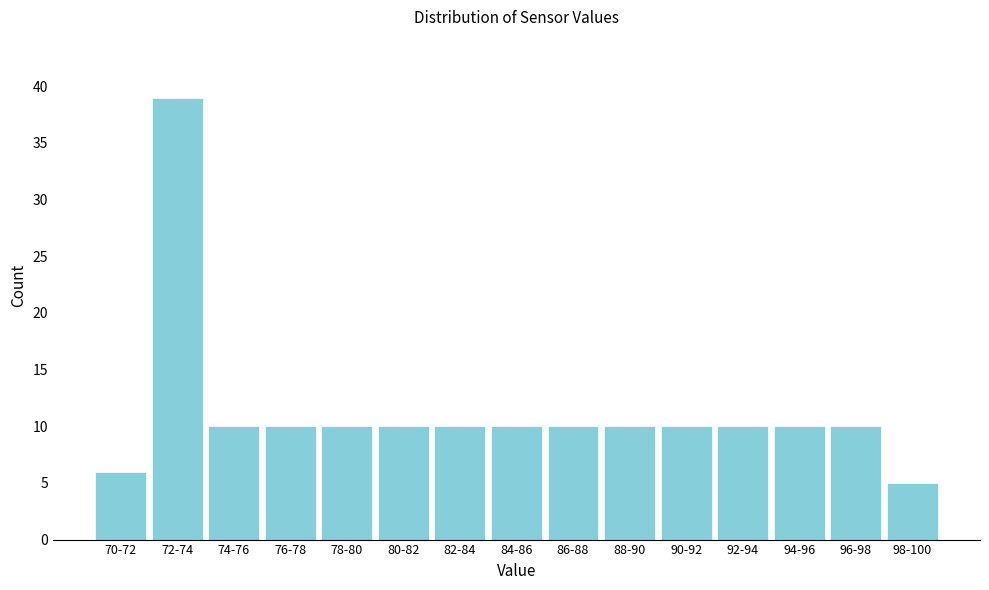

Reading left to right, list all the values displayed in this chart.

6	39	10	10	10	10	10	10	10	10	10	10	10	10	5